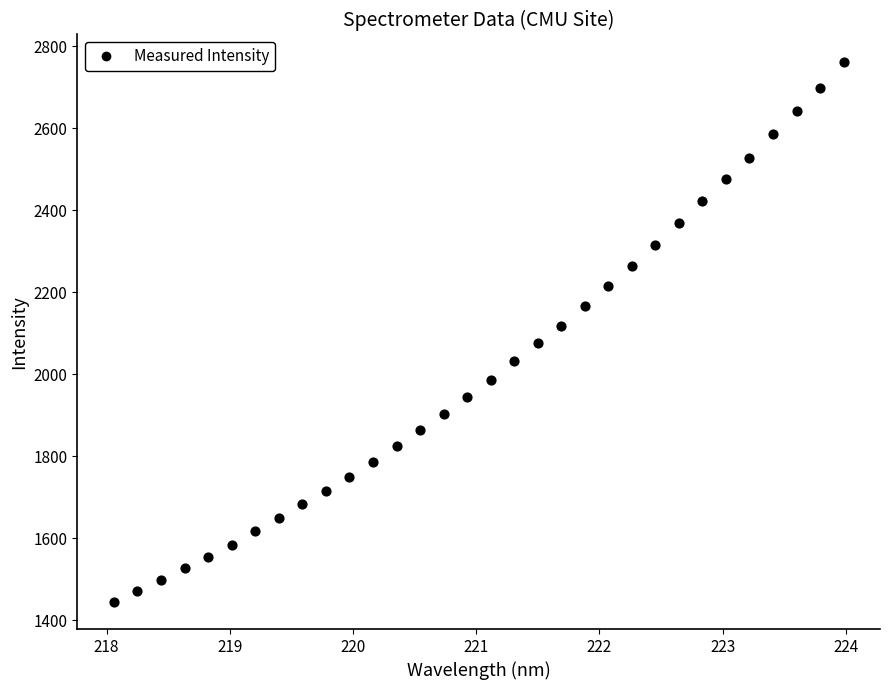

What is the range of Y values (max minus min)?

1318.0